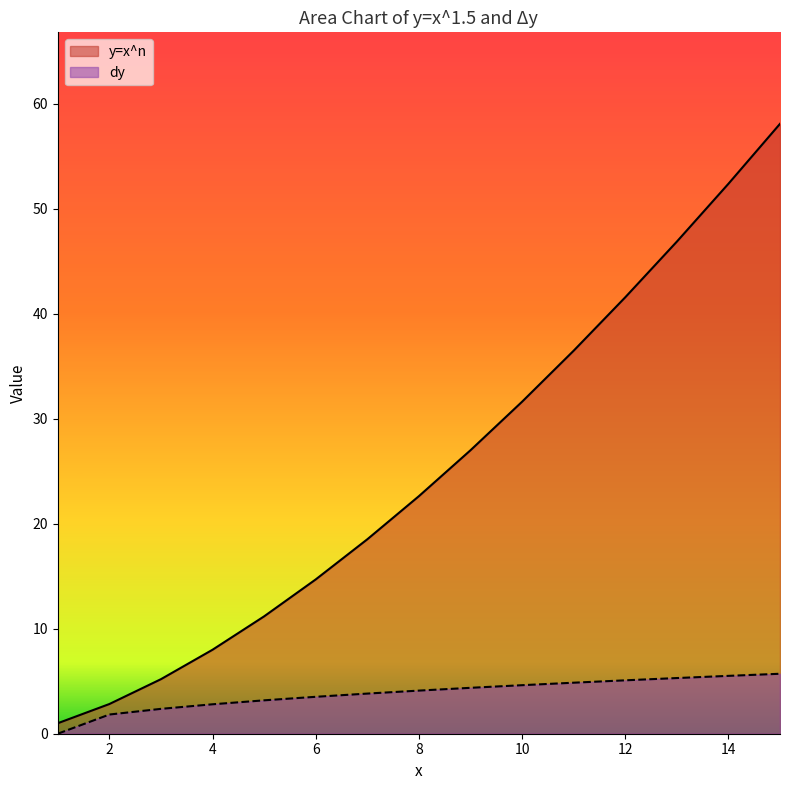

Does the chart display data point markers on the line(s)?

No